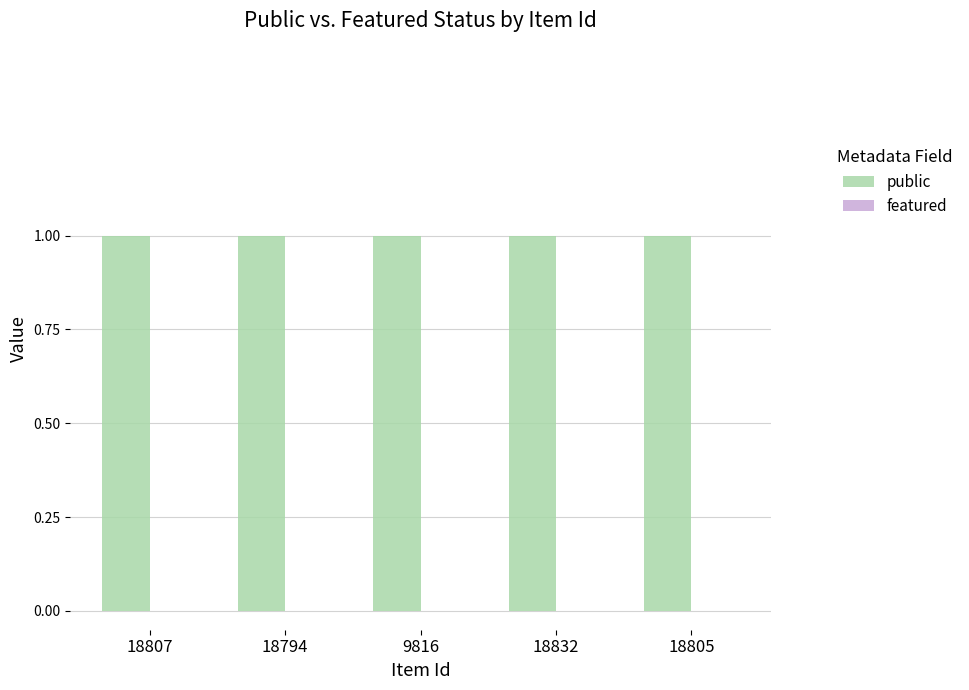

Where is featured nearest to the value 0?

18807